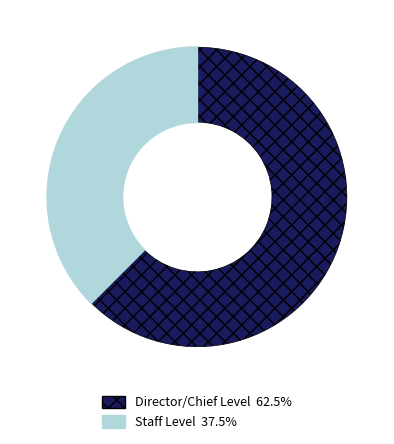

Is there any slice that represents more than half of the pie?

Yes